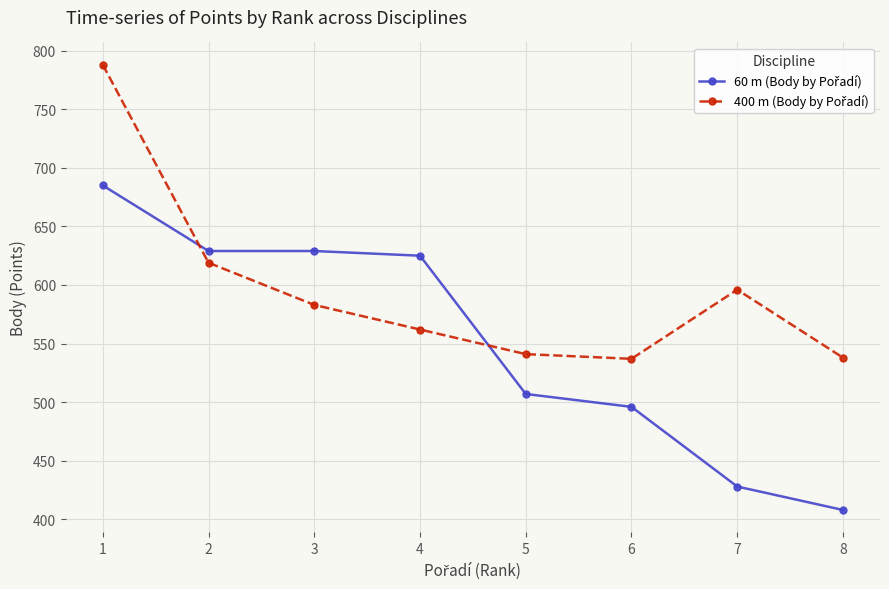

What is the spread (max minus min) of values at 8?

130